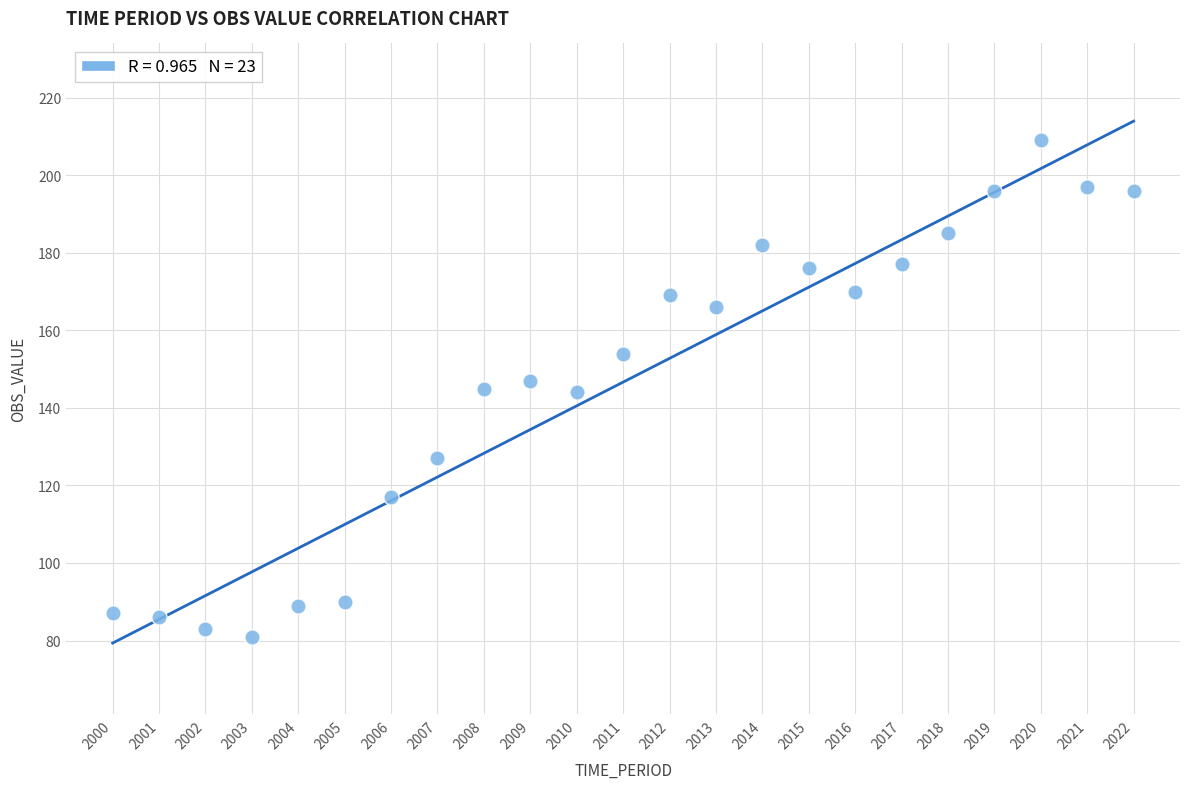

What is the range of Y values (max minus min)?

128